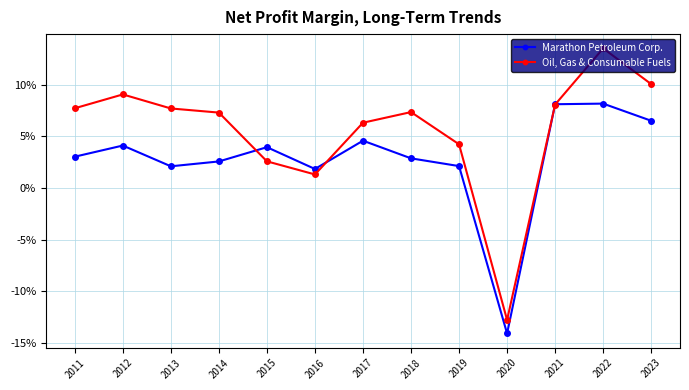

What are all the series names shown in the legend?

Marathon Petroleum Corp., Oil, Gas & Consumable Fuels